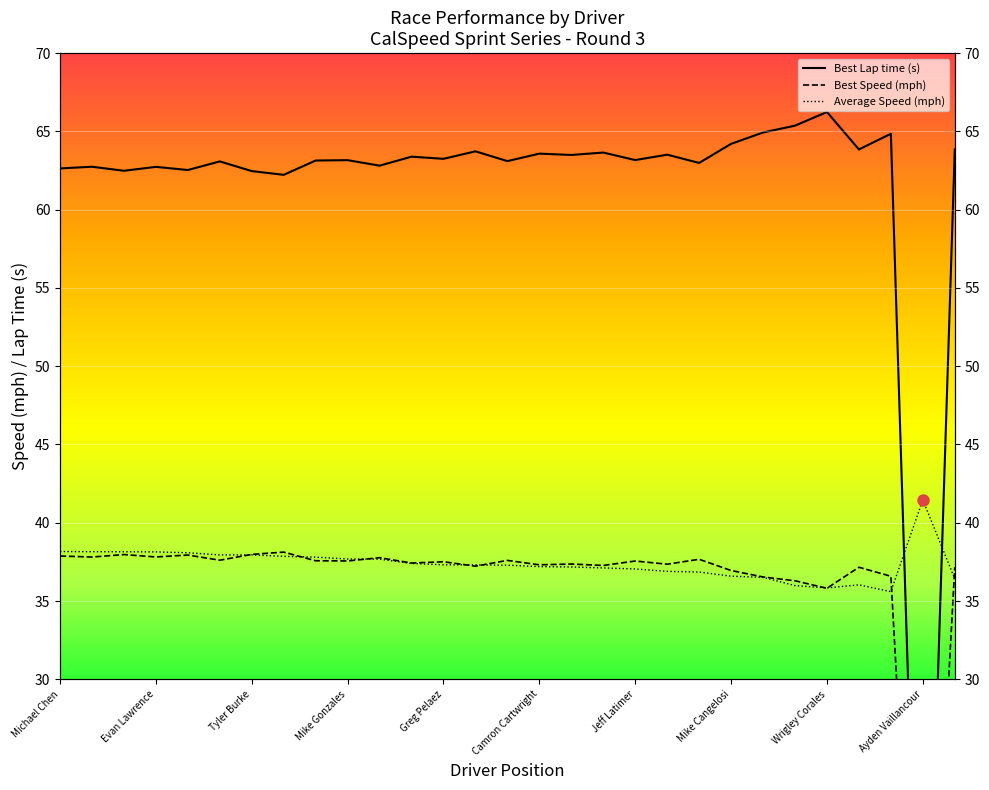

True or false: Average Speed has a value of 36.9 at 19.

True